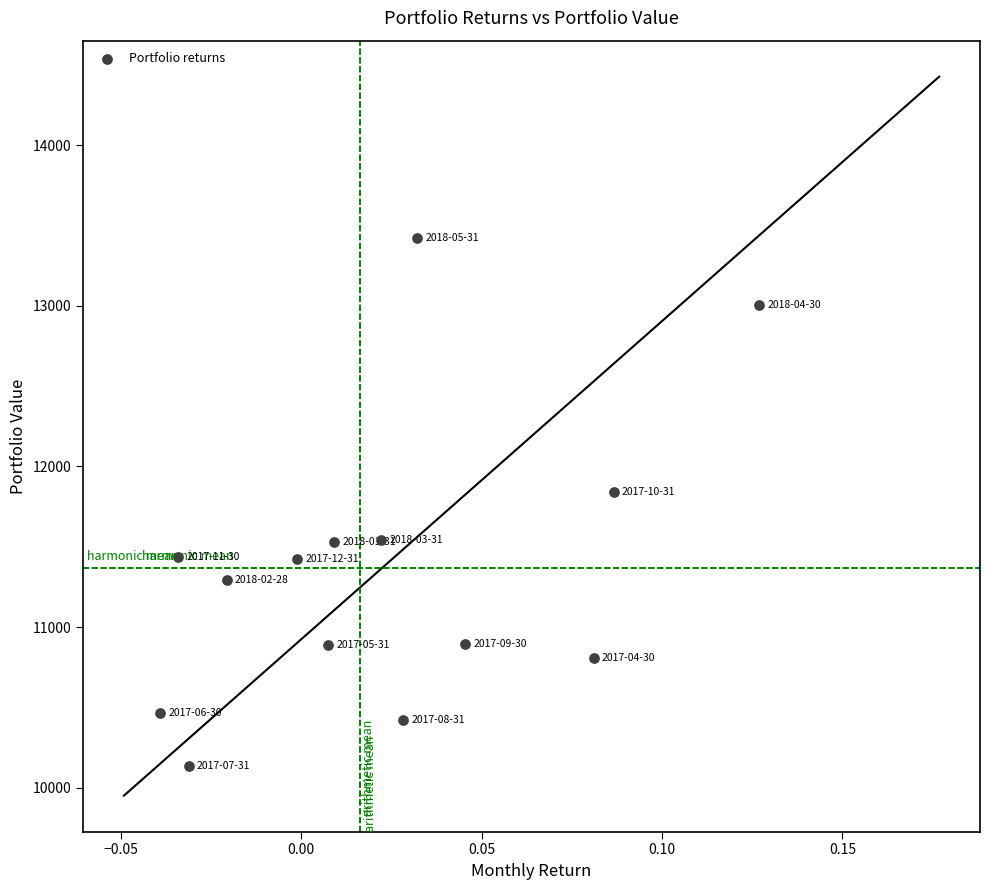

What Y value in the scatter plot is closest to 11781?

11840.8